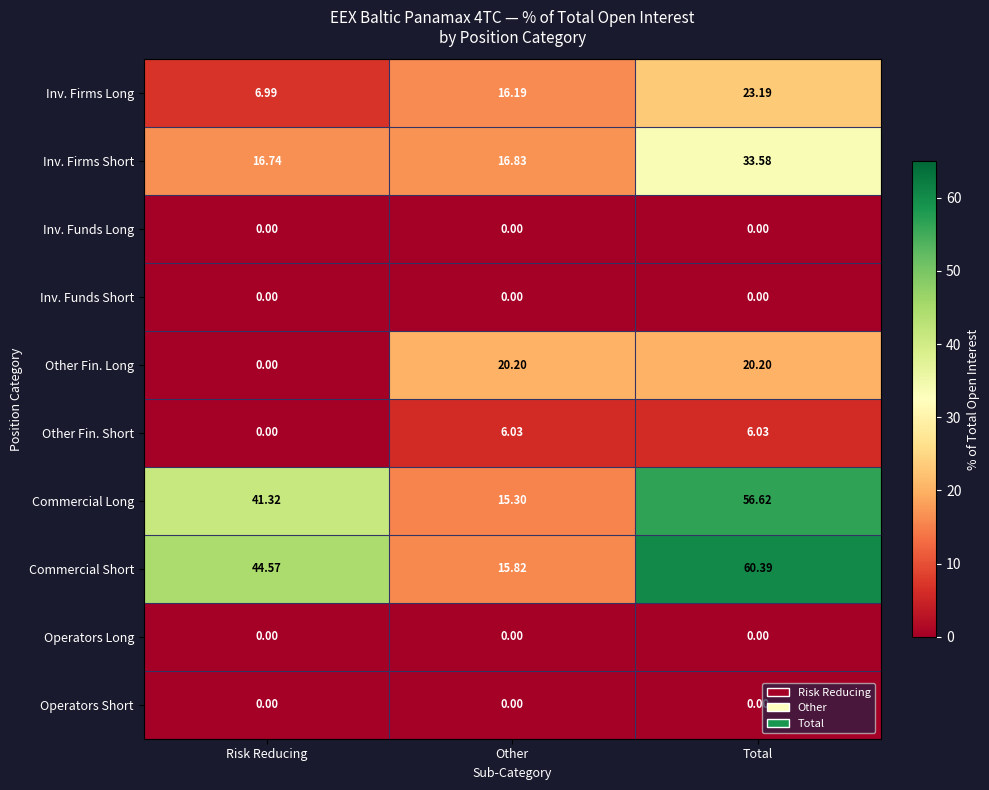

Between Risk Reducing and Total, which series saw the biggest shift?

Other Fin. Long